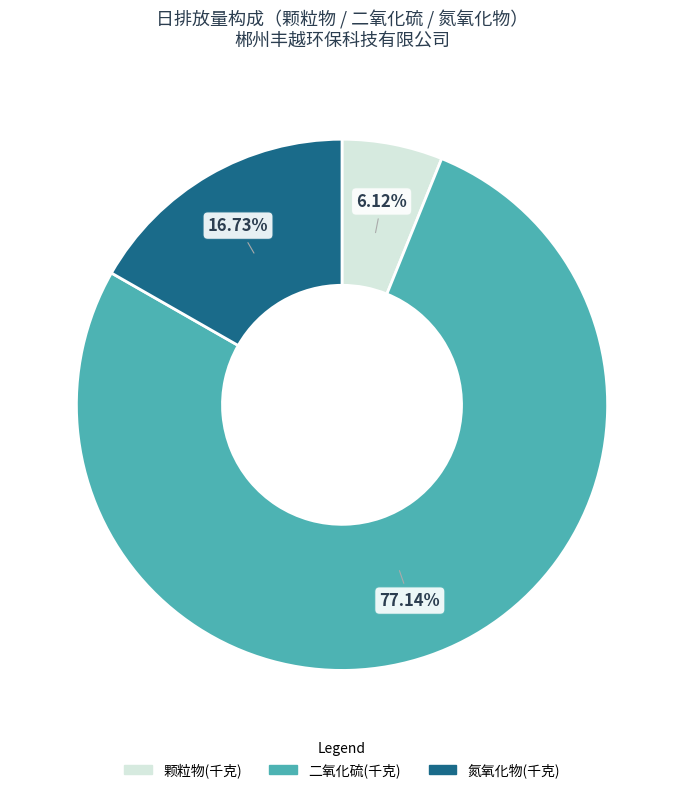

Is there any slice that represents more than half of the pie?

Yes